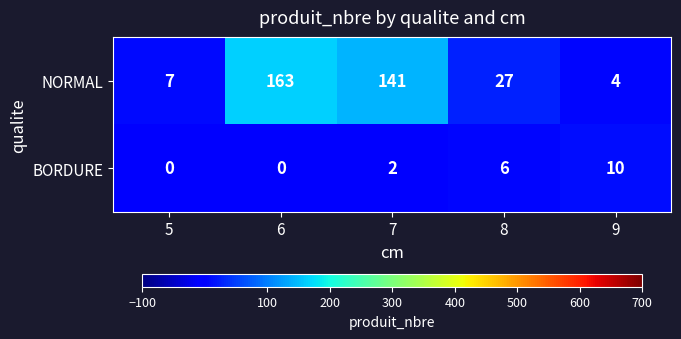

At which category is the sum across all series the highest?

6